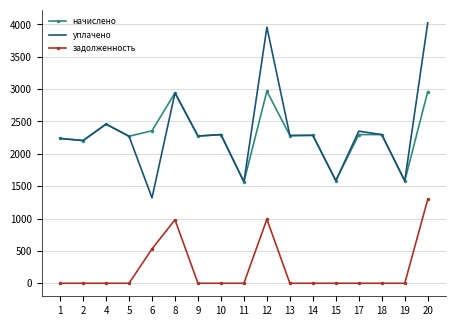

What are all the series names shown in the legend?

начислено, уплачено, задолженность